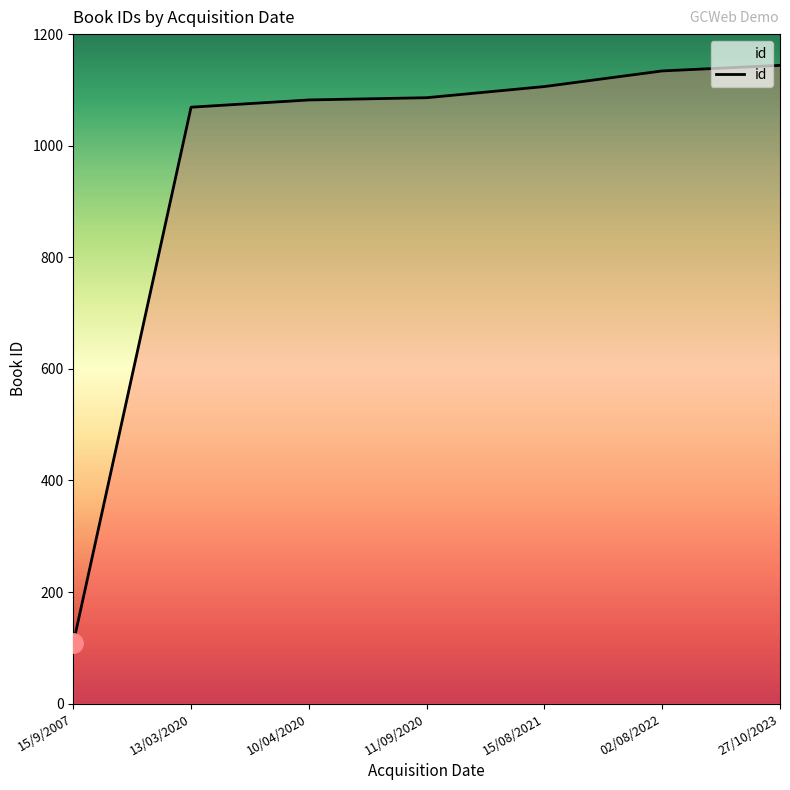

Is it true that the value at 11/09/2020 is 576?

False